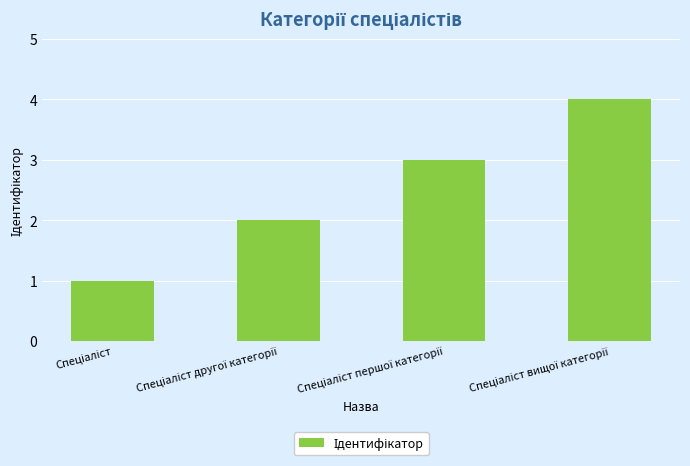

What is the greatest value displayed?

4